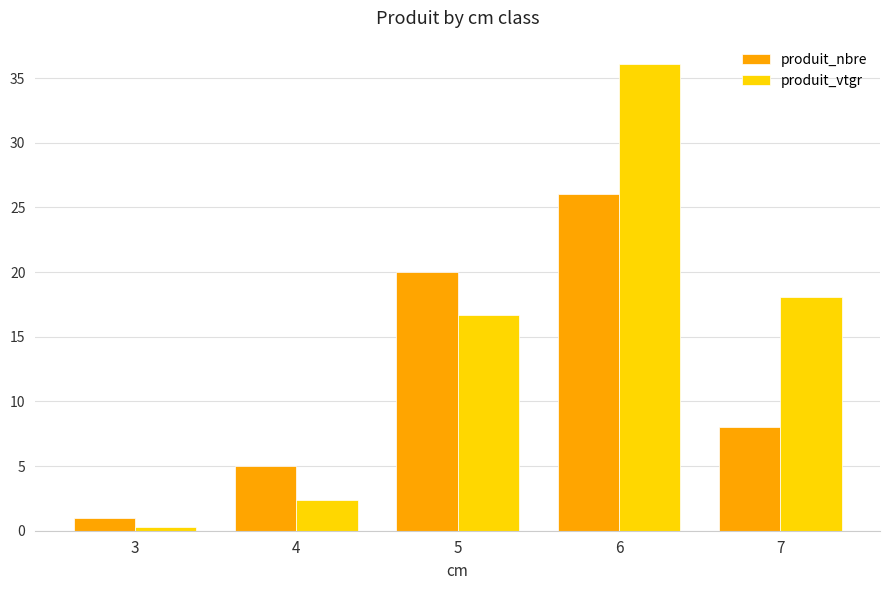

Which series has the largest range (max minus min)?

produit_vtgr